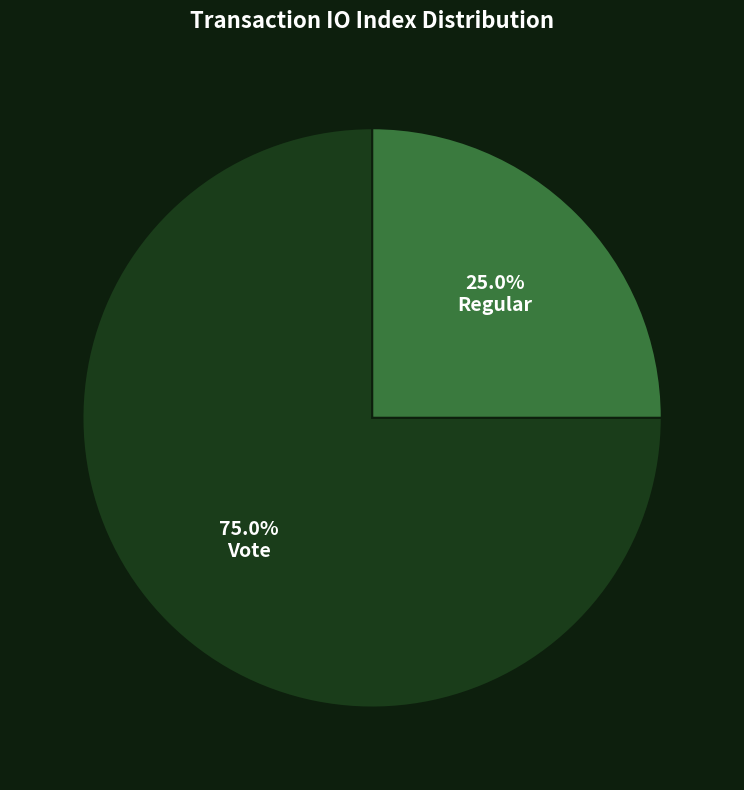

Is there a majority slice in this chart?

Yes